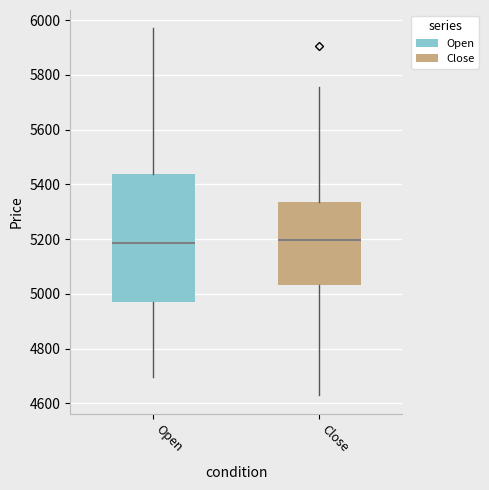

Where is the upper edge of the box for Close on the y-axis? The values are not printed on the chart, so give them approximately, as read against the axis.

5340